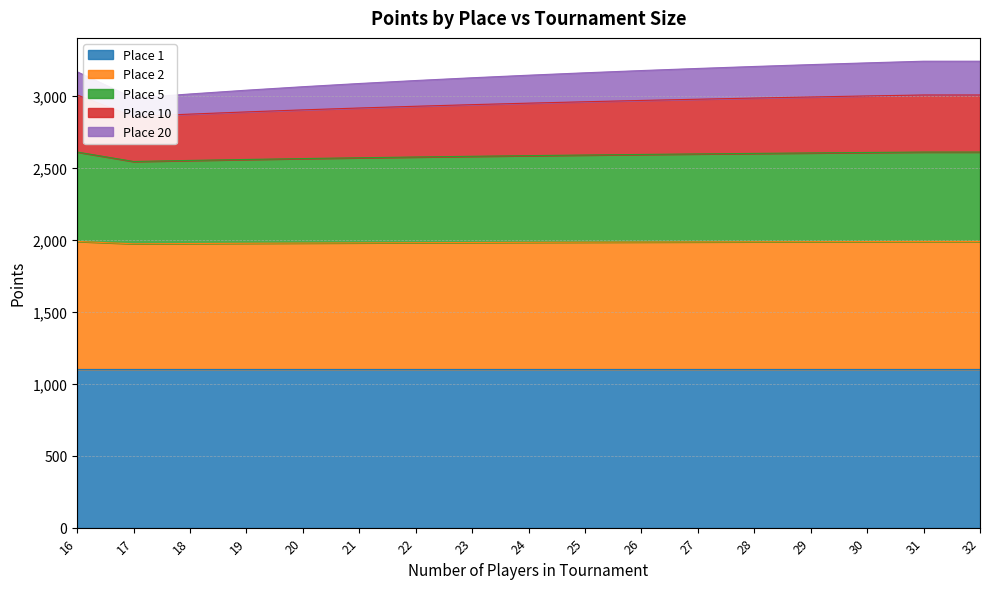

The value of Place 2 at 30 is 1986.6. True or false?

True